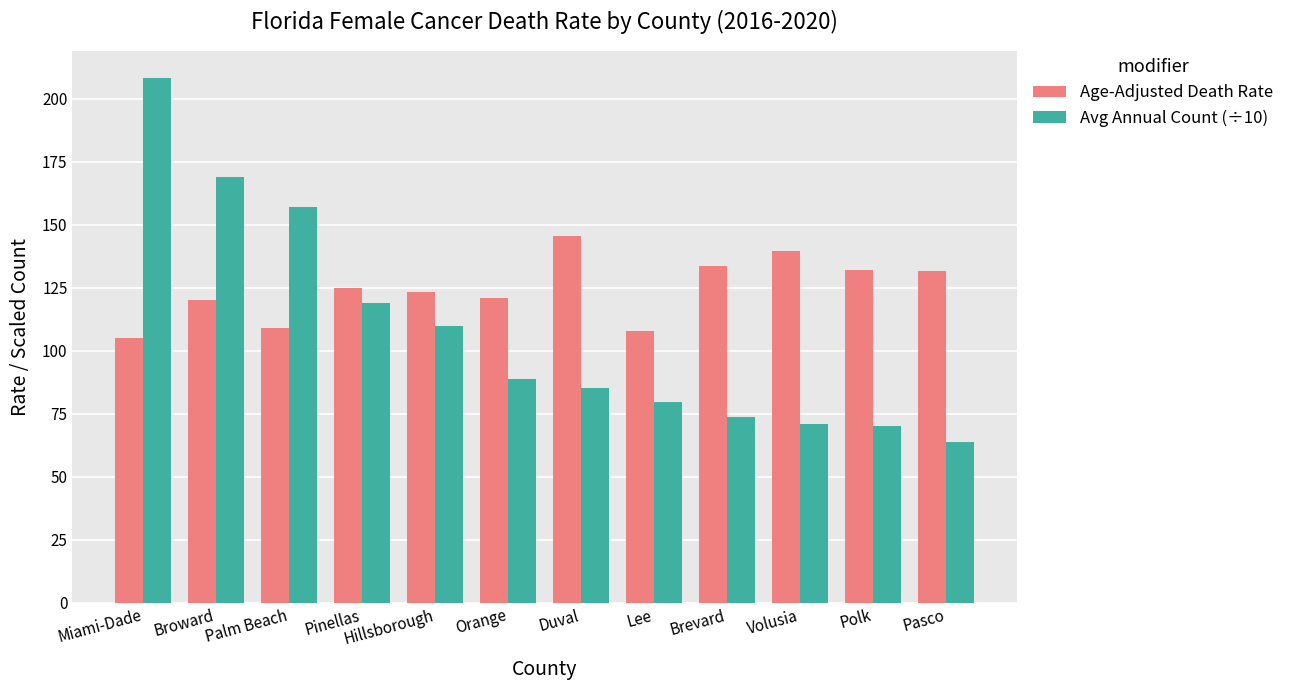

What is the sum of all Avg Annual Count (÷10) values?

1295.7